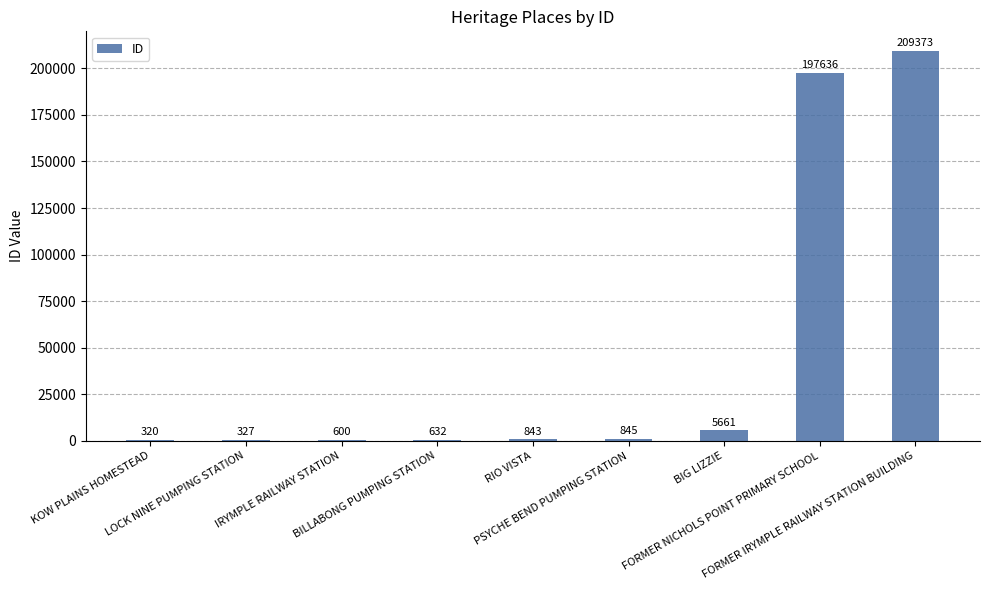

Which category has the highest value across all series?

FORMER IRYMPLE RAILWAY STATION BUILDING